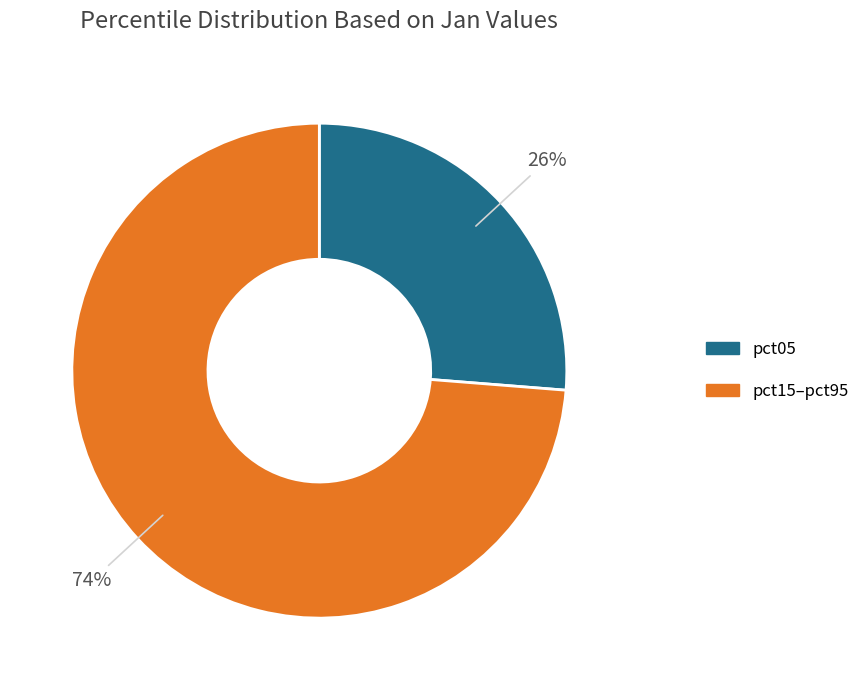

To the nearest percent, what is the average slice percentage?

50%